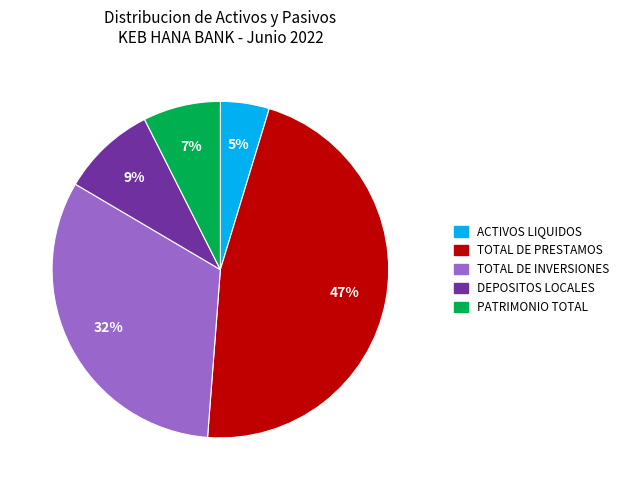

Is it true that TOTAL DE PRESTAMOS is 47% of the pie?

True